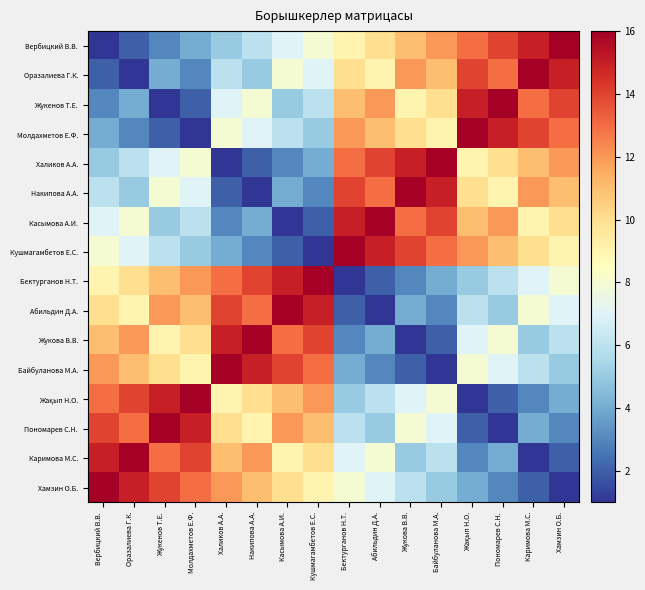

At which category is the sum across all series the highest?

Вербицкий В.В.